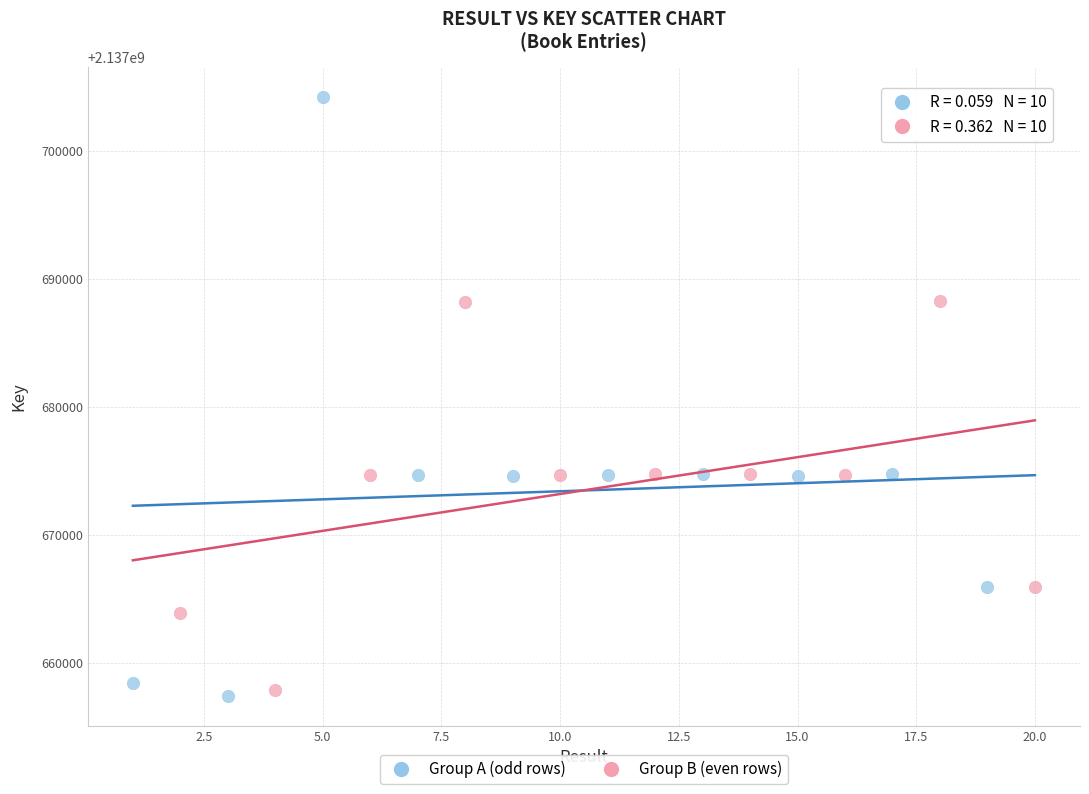

What are all the series names shown in the legend?

Group A (odd rows), Group B (even rows)